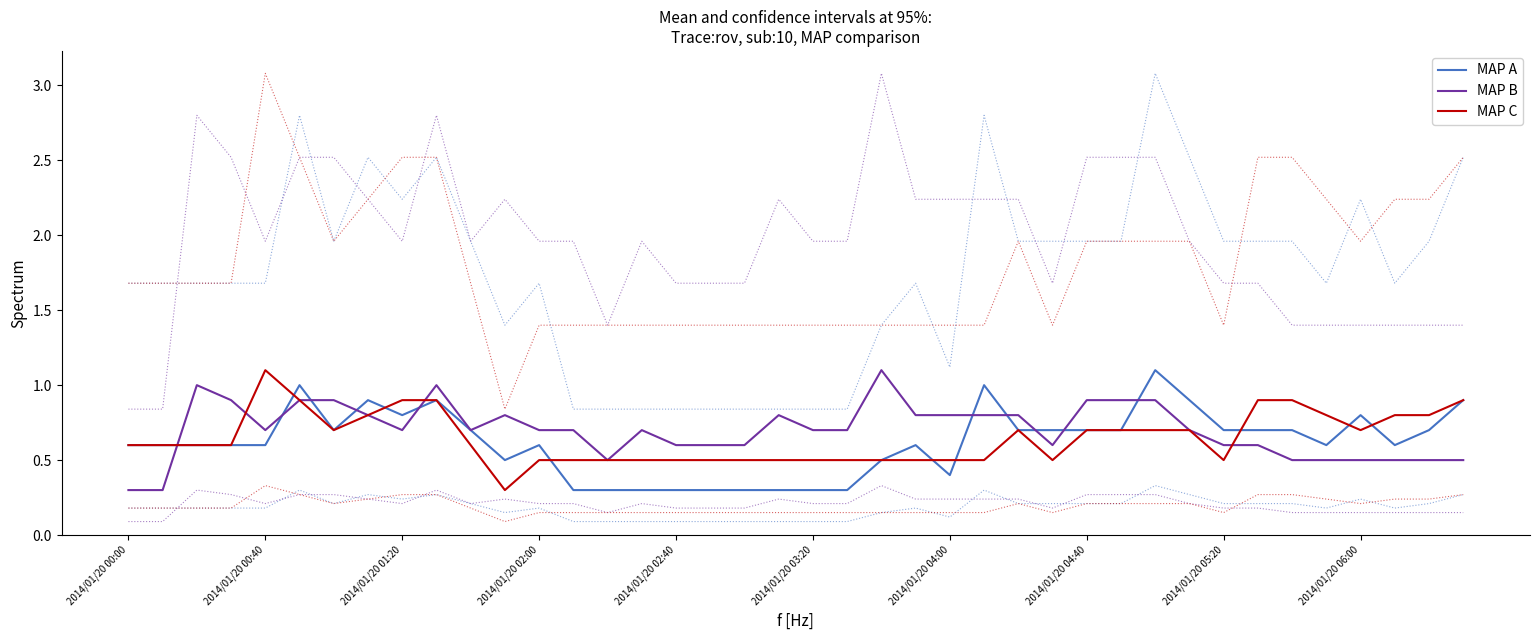

Count the MAP B values in the range 0 to 1.

39